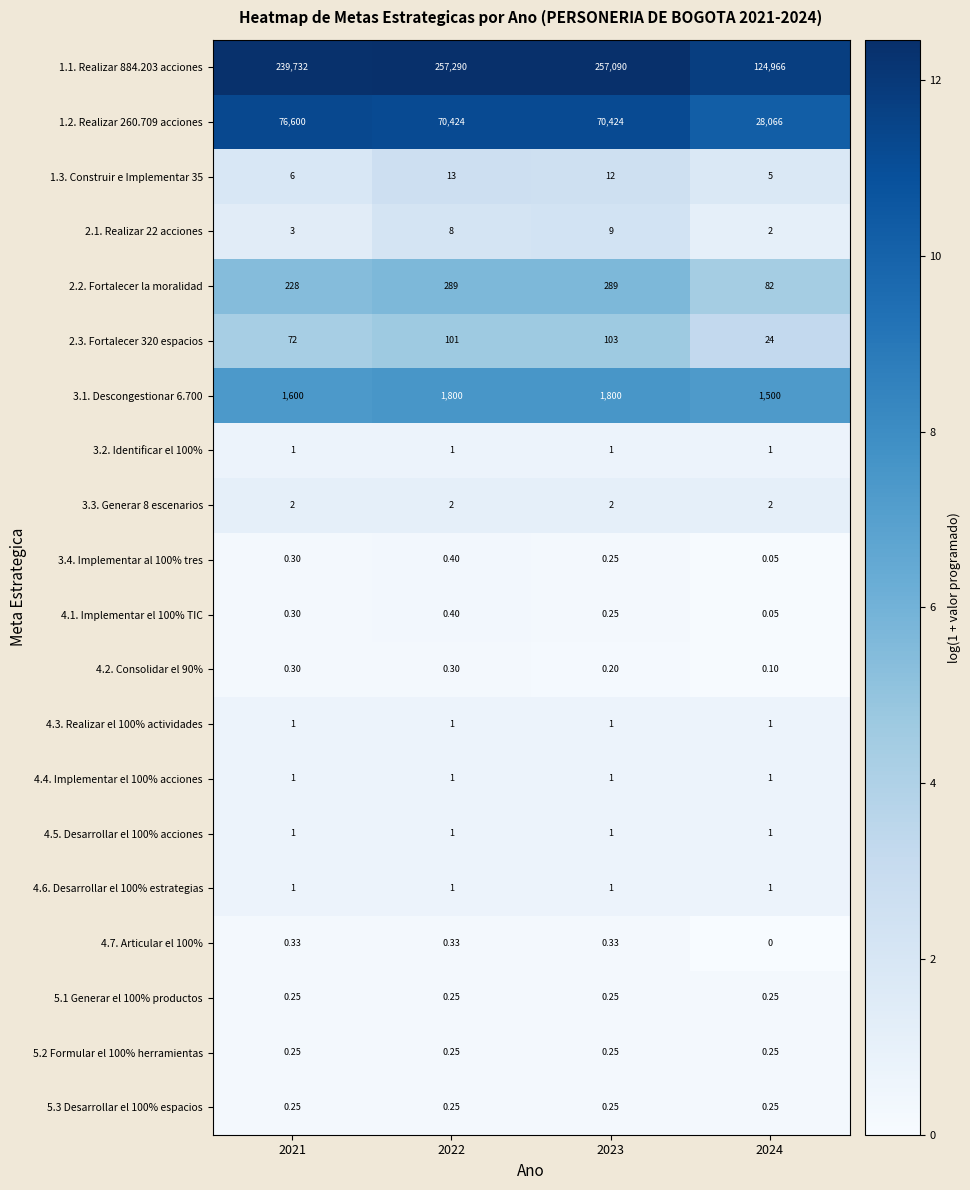

Which label corresponds to the largest value in the chart?

2022